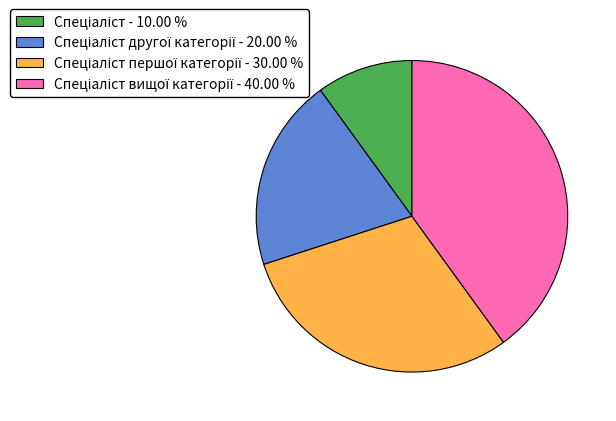

Is there a majority slice in this chart?

No